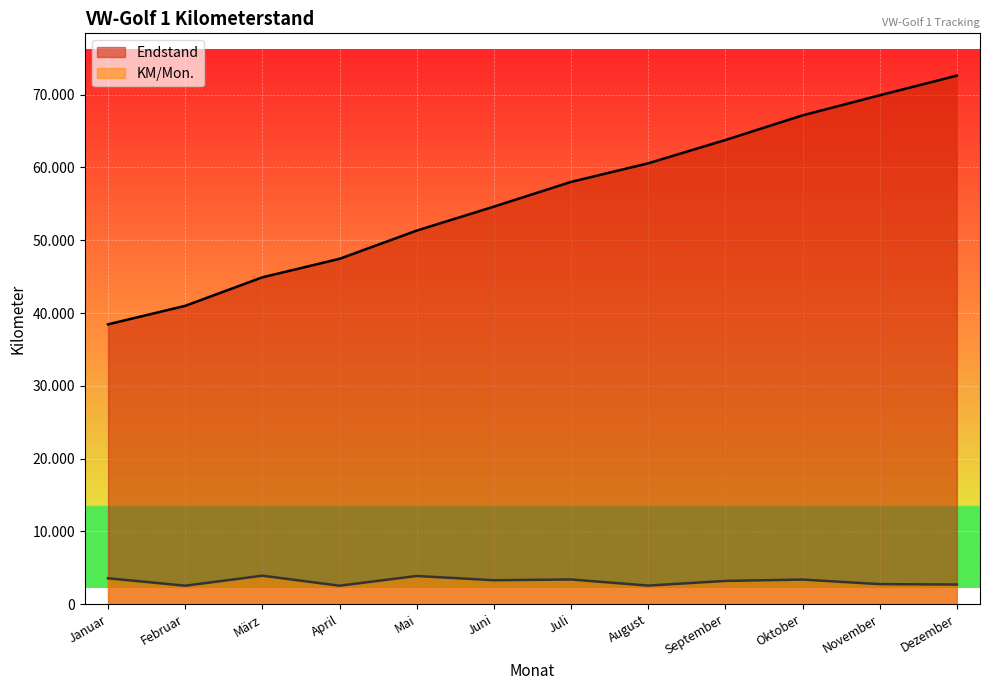

The KM/Mon. series shows 4269 at Februar. True or false?

False